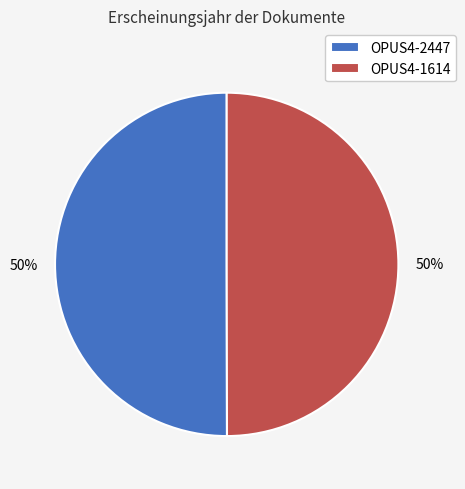

To the nearest percent, what portion does OPUS4-2447 represent?

50%